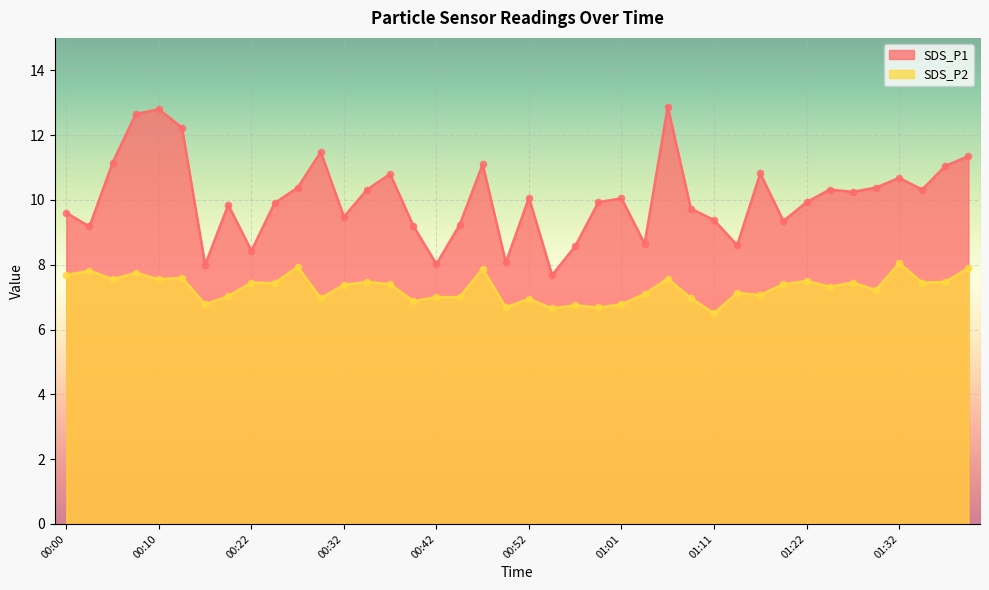

What is the total value across all series at 00:10?

20.4